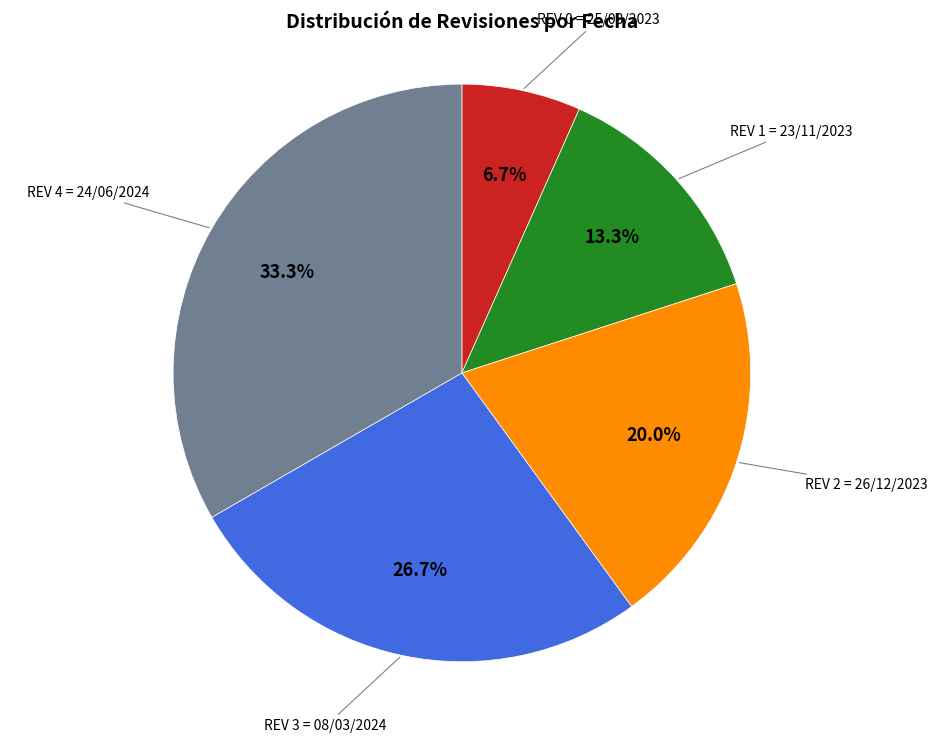

Is there a majority slice in this chart?

No